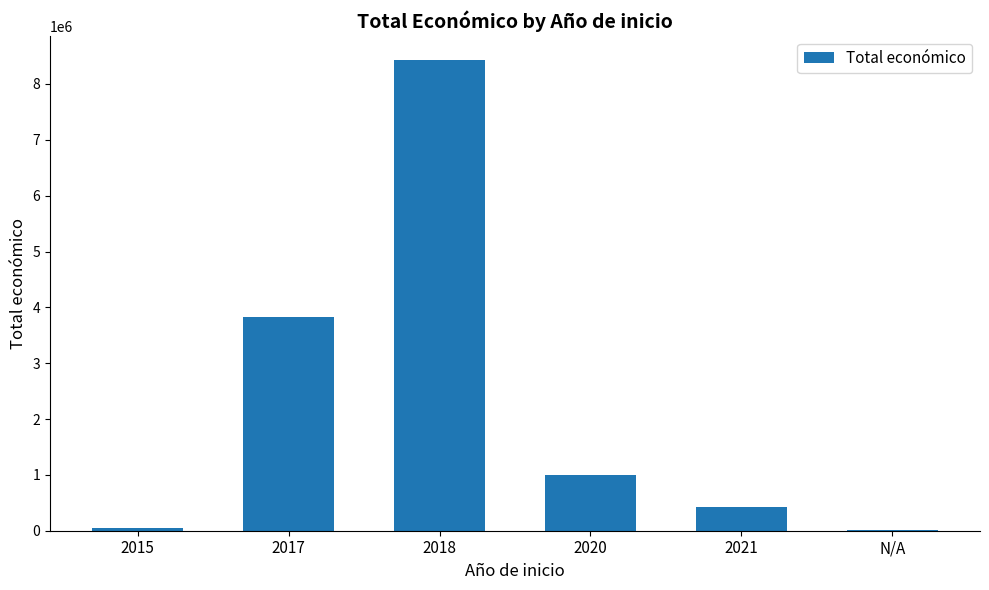

How many series are shown in this chart?

1